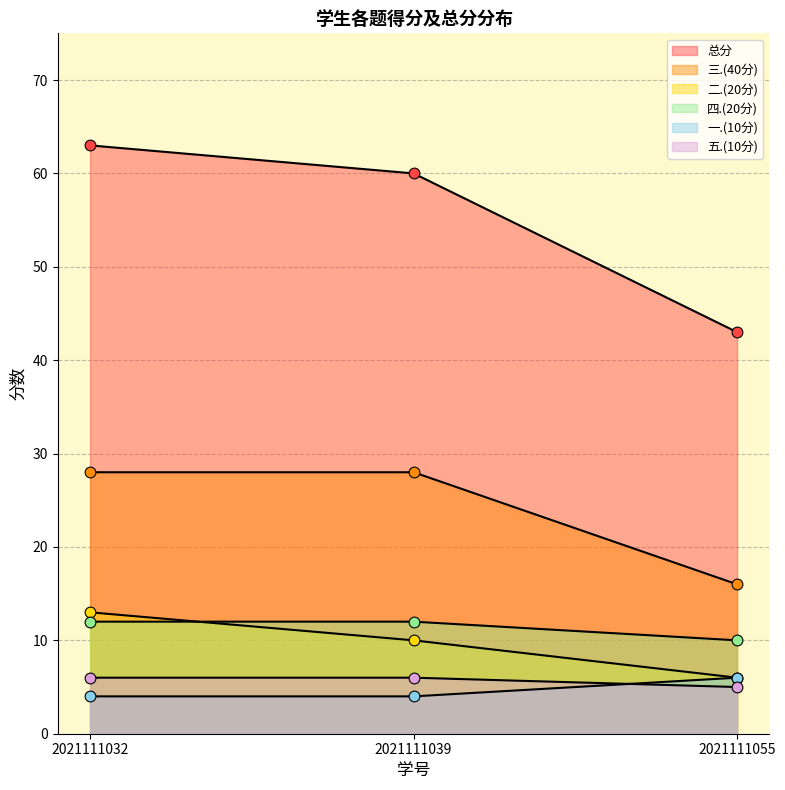

Which series contains the lowest Y value?

四.(20分)